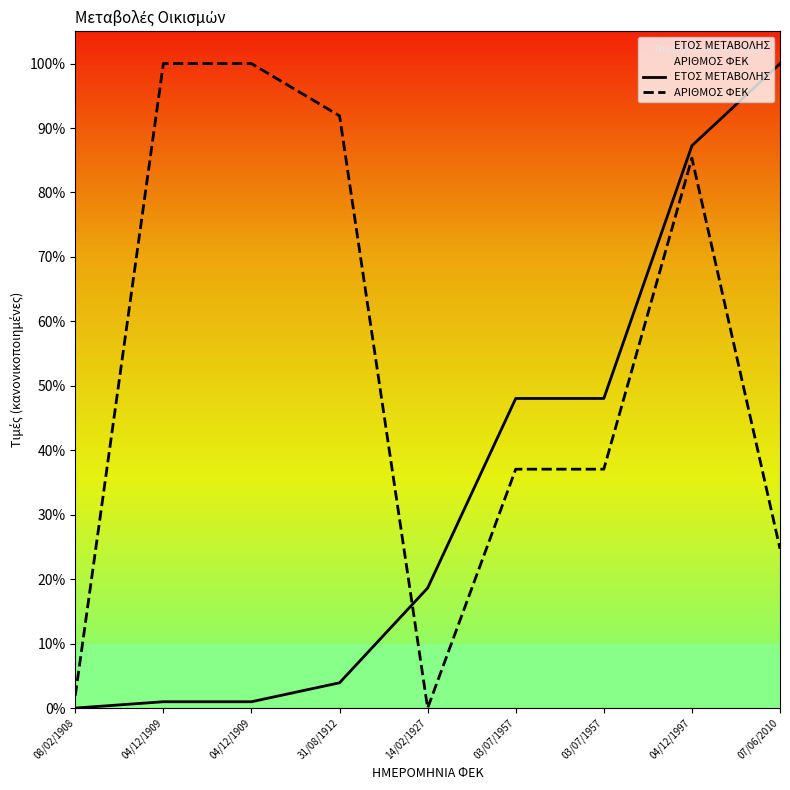

At which label does ΕΤΟΣ ΜΕΤΑΒΟΛΗΣ first exceed 18?

14/02/1927